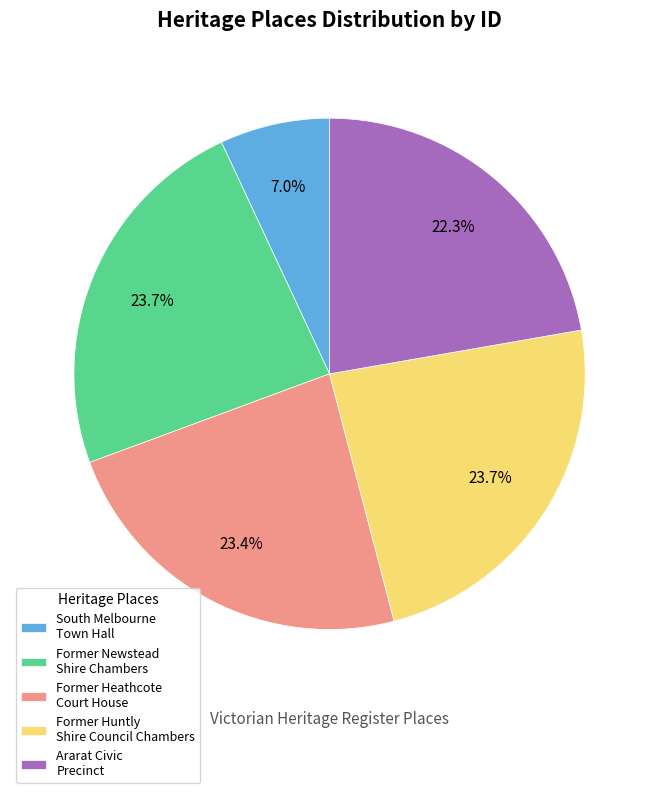

Which slice is the smallest?

South Melbourne Town Hall